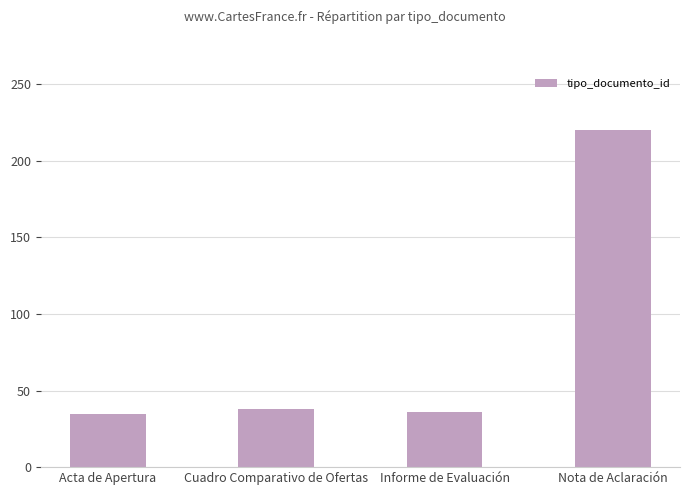

What is the greatest value displayed?

220